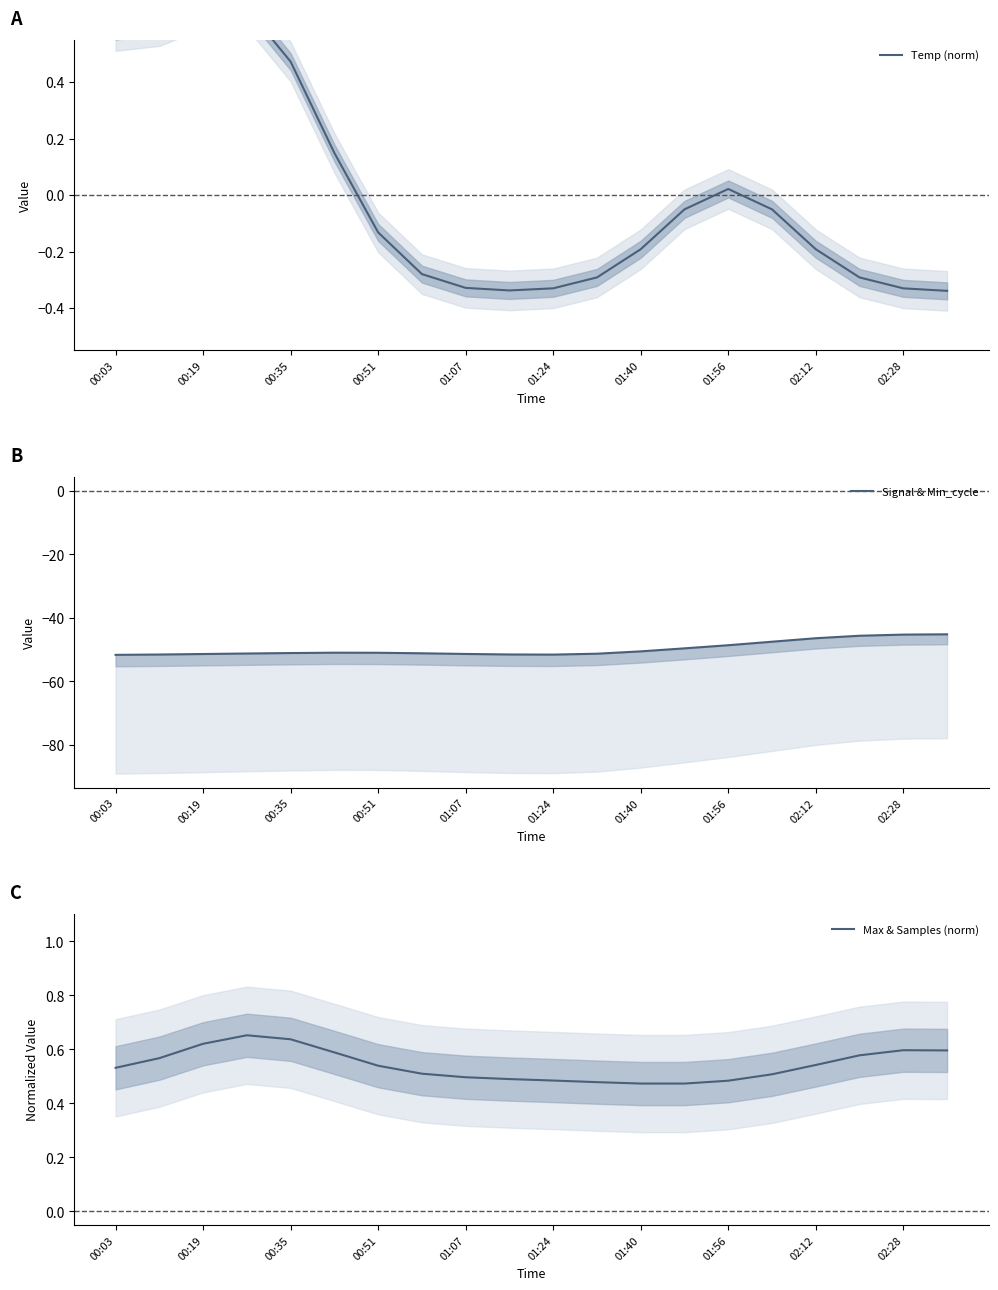

At how many categories does at least one series exceed -47?

20